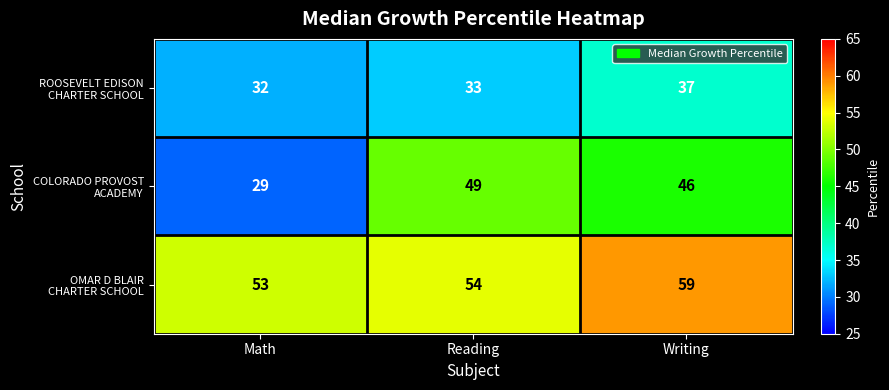

At which category is the sum across all series the highest?

Writing